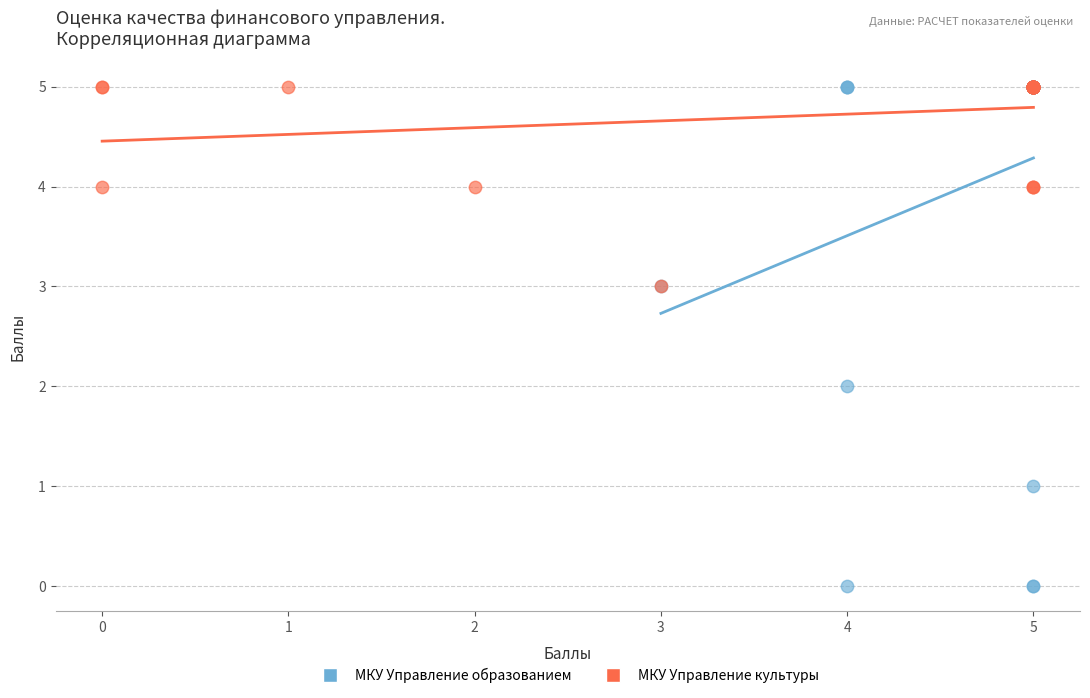

Which series contains the lowest Y value?

МКУ Управление образованием